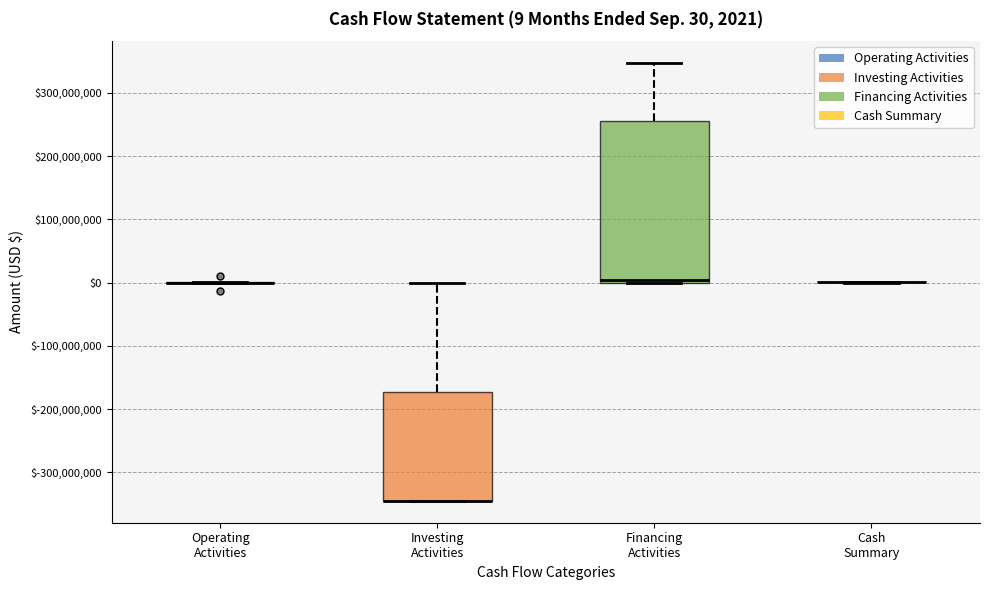

Comparing the boxes themselves (not the whiskers), which one is the tallest?

Financing Activities